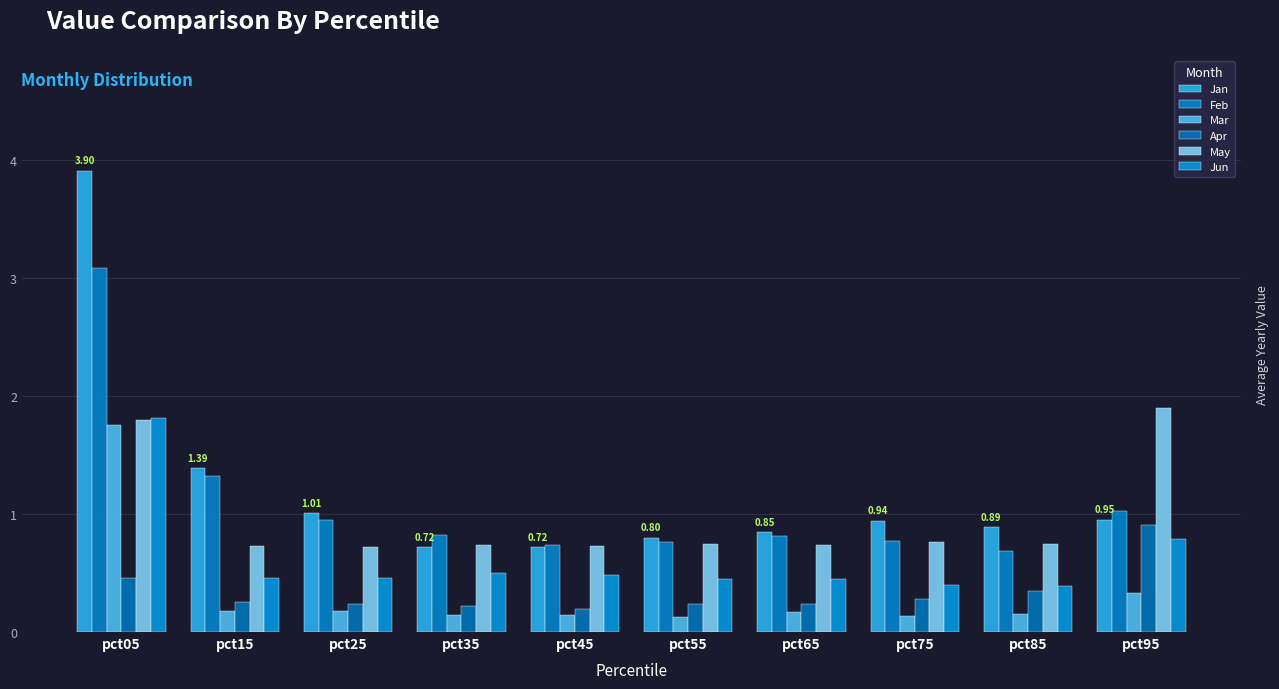

Which series has the largest range (max minus min)?

Jan